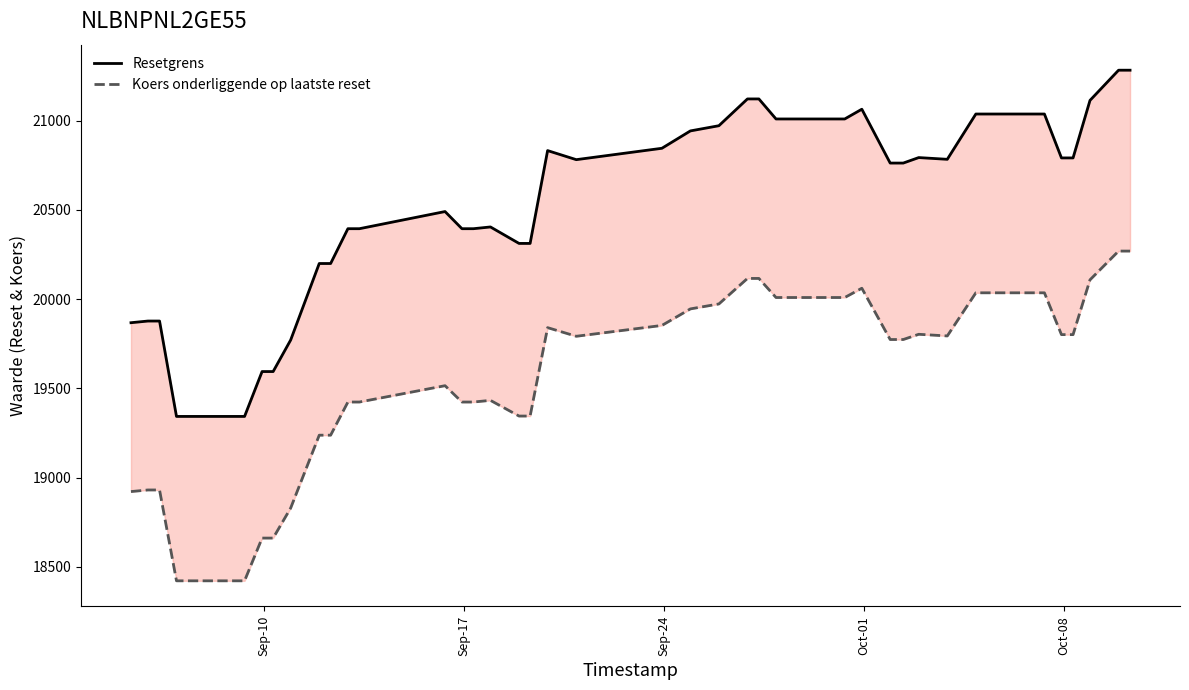

True or false: Resetgrens and Koers onderliggende op laatste reset cross at least once.

False